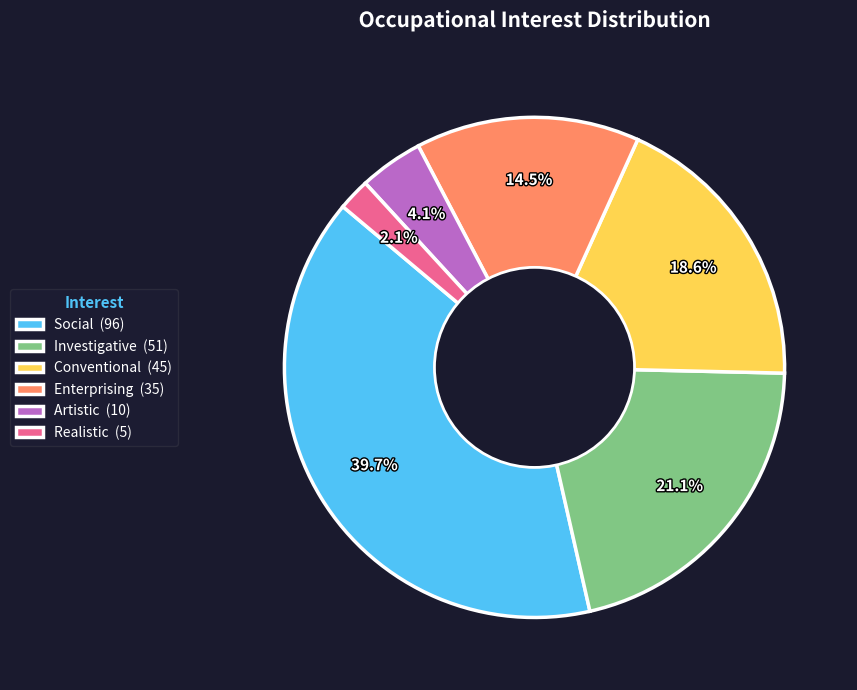

Count the number of slices in the pie.

6